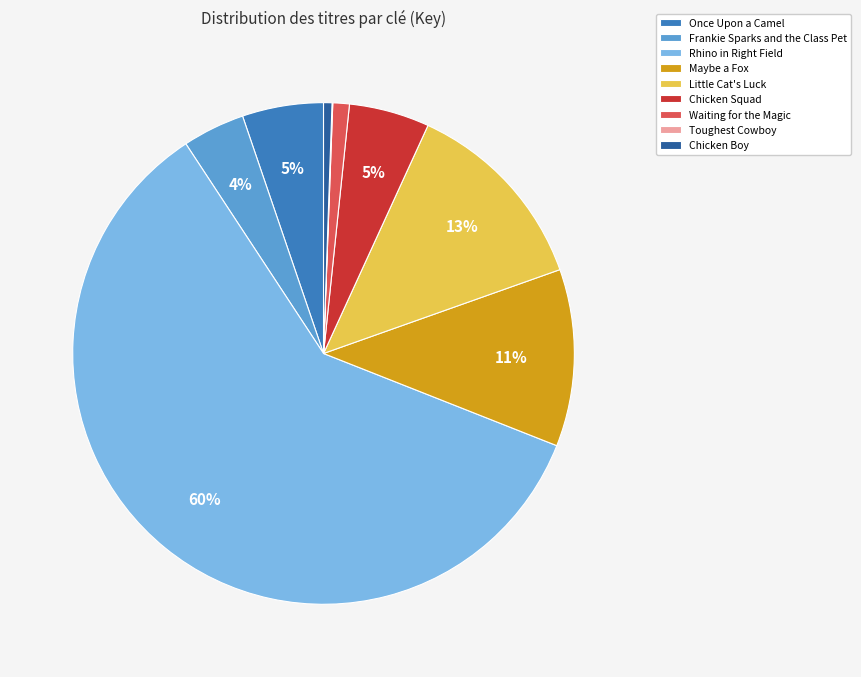

To the nearest percent, what percentage of the pie is Chicken Boy?

1%